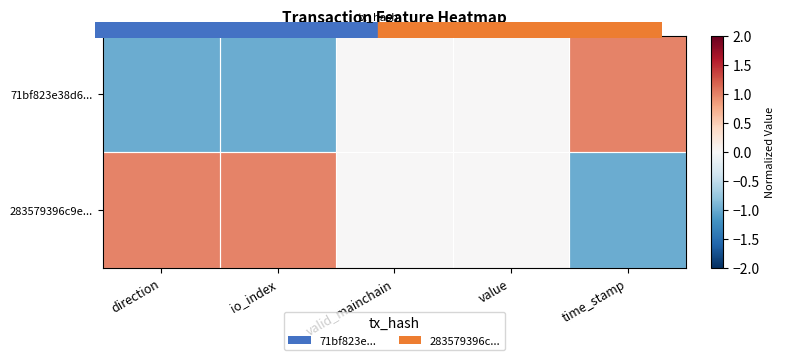

Rank the series by their average value, from lowest to highest.

71bf823e38d6..., 283579396c9e...